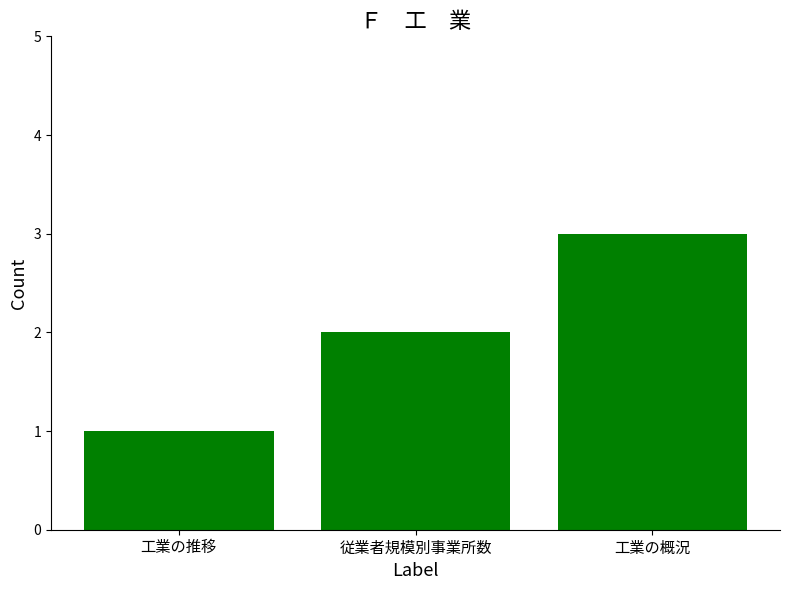

What is the maximum value shown in the chart?

3